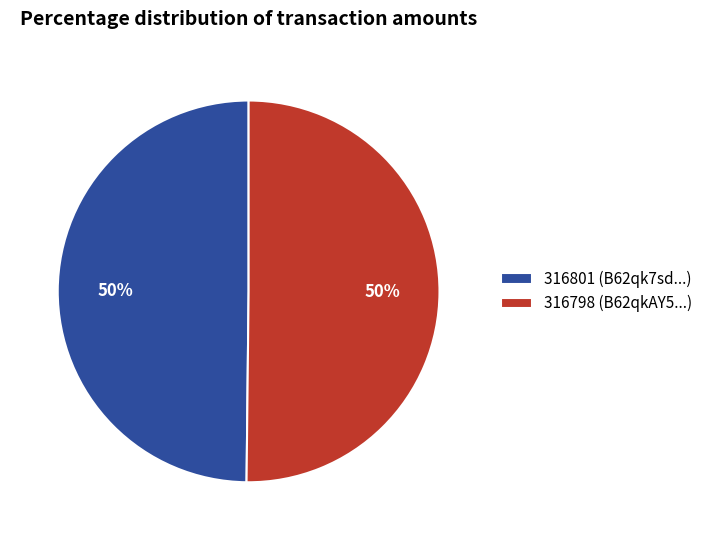

Combined, do 316798 (B62qkAY5...) and 316801 (B62qk7sd...) account for over 50%?

Yes